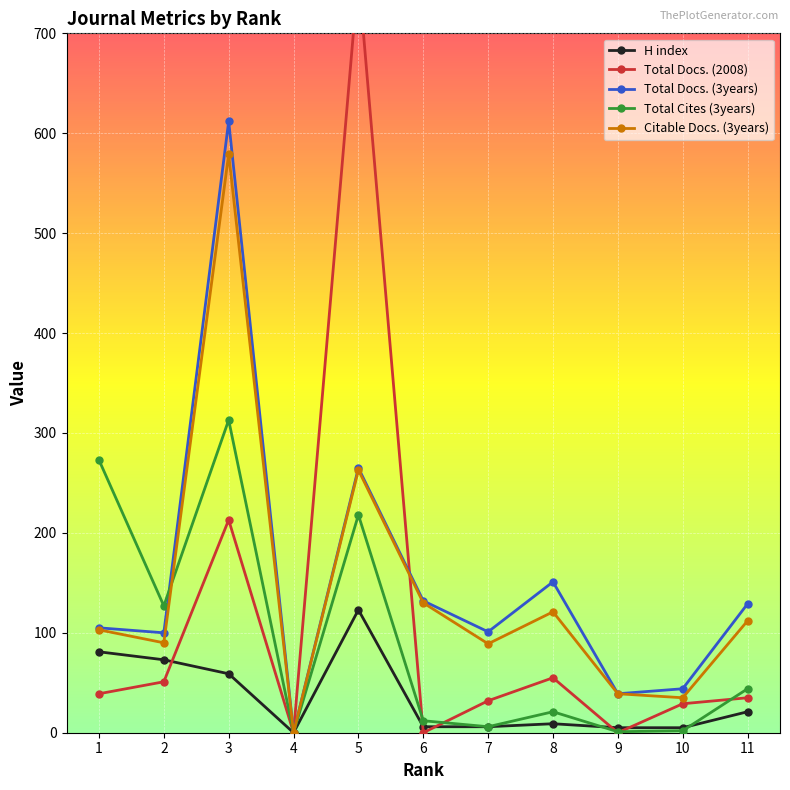

At which category is the sum across all series the highest?

3